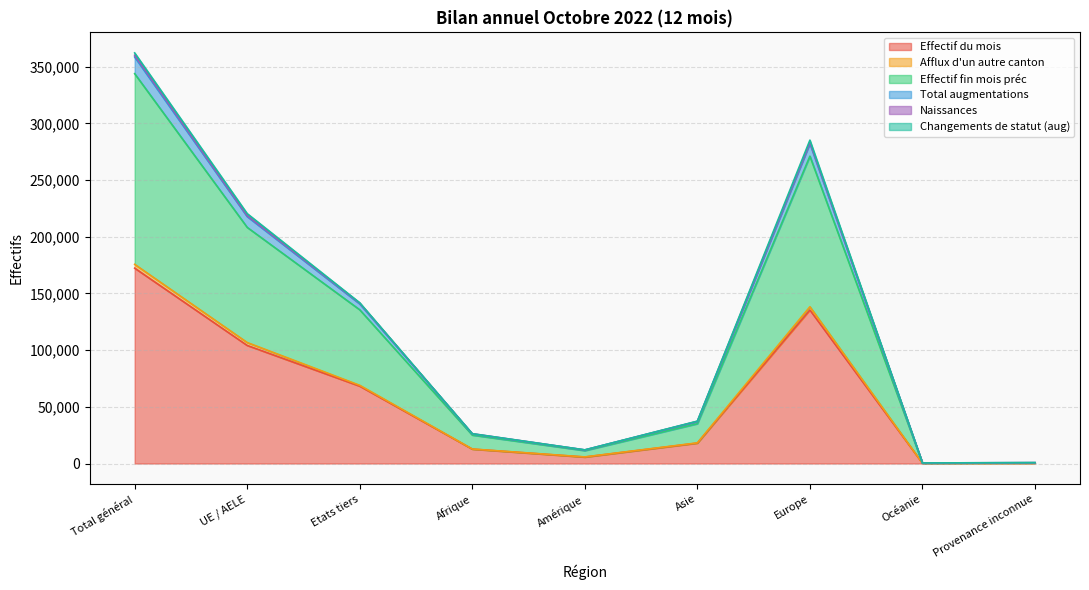

What is the average value of the Effectif du mois series?

57457